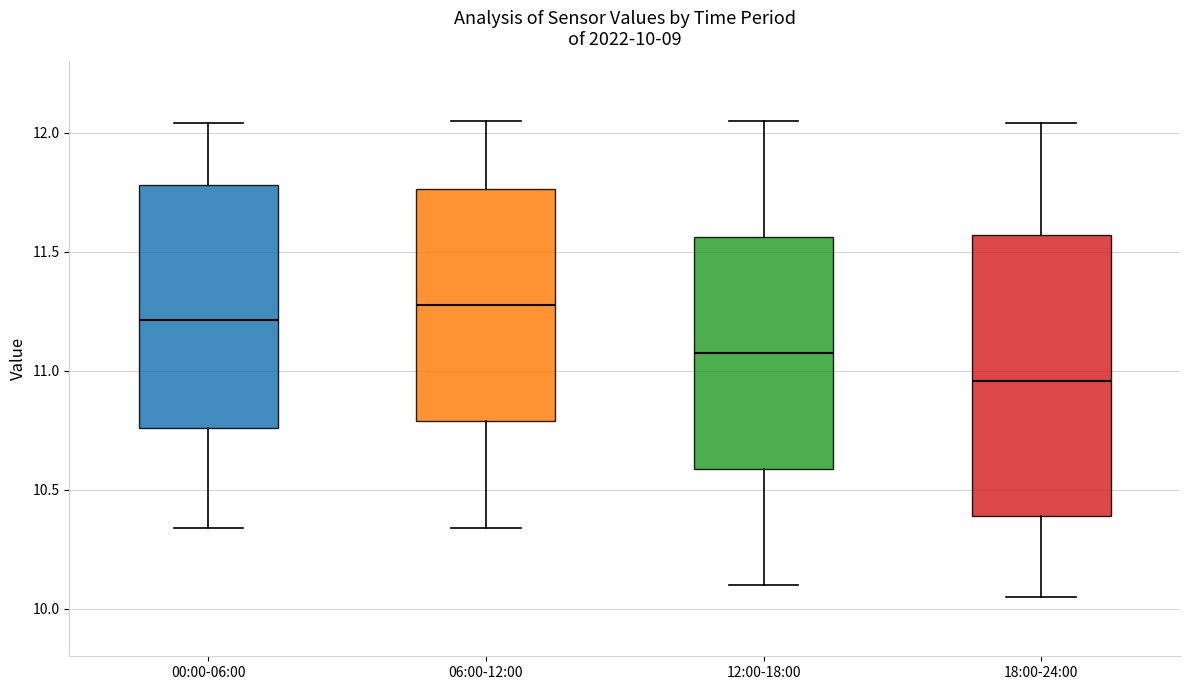

Which box is the tallest, from its lower edge to its upper edge?

18:00-24:00